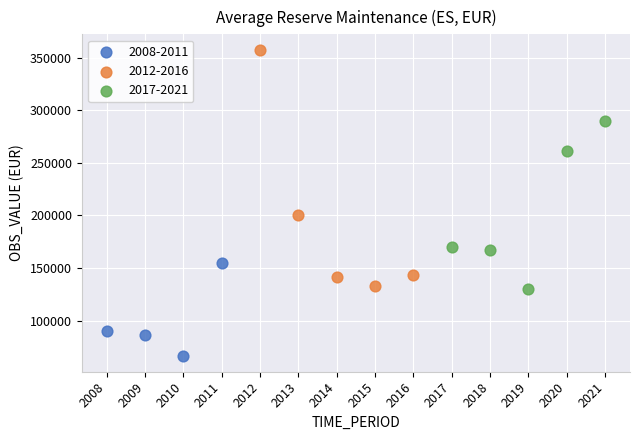

Which series has the widest spread of Y values?

2012-2016